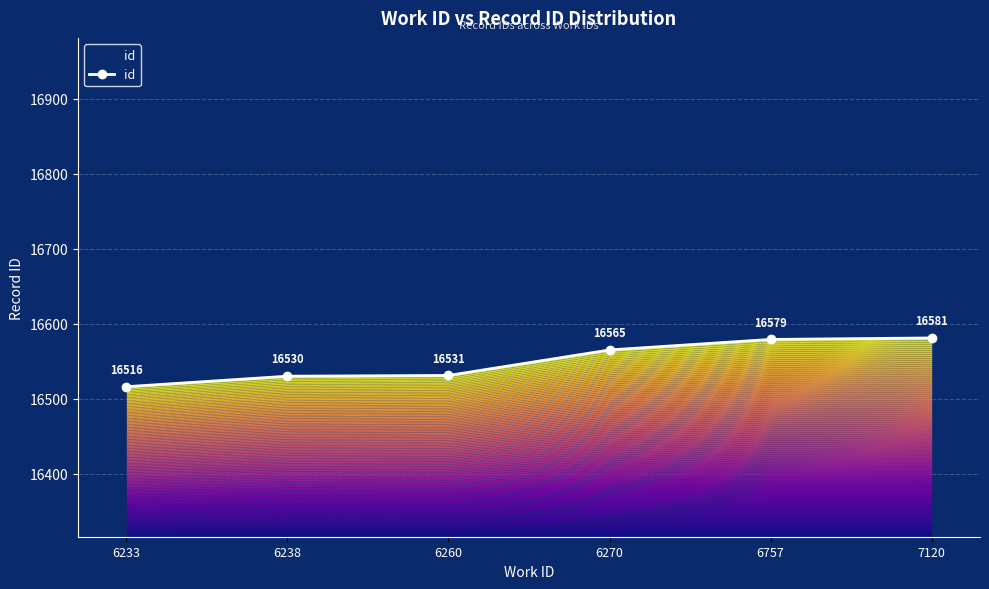

Where is the data nearest to the value 16548?

6260